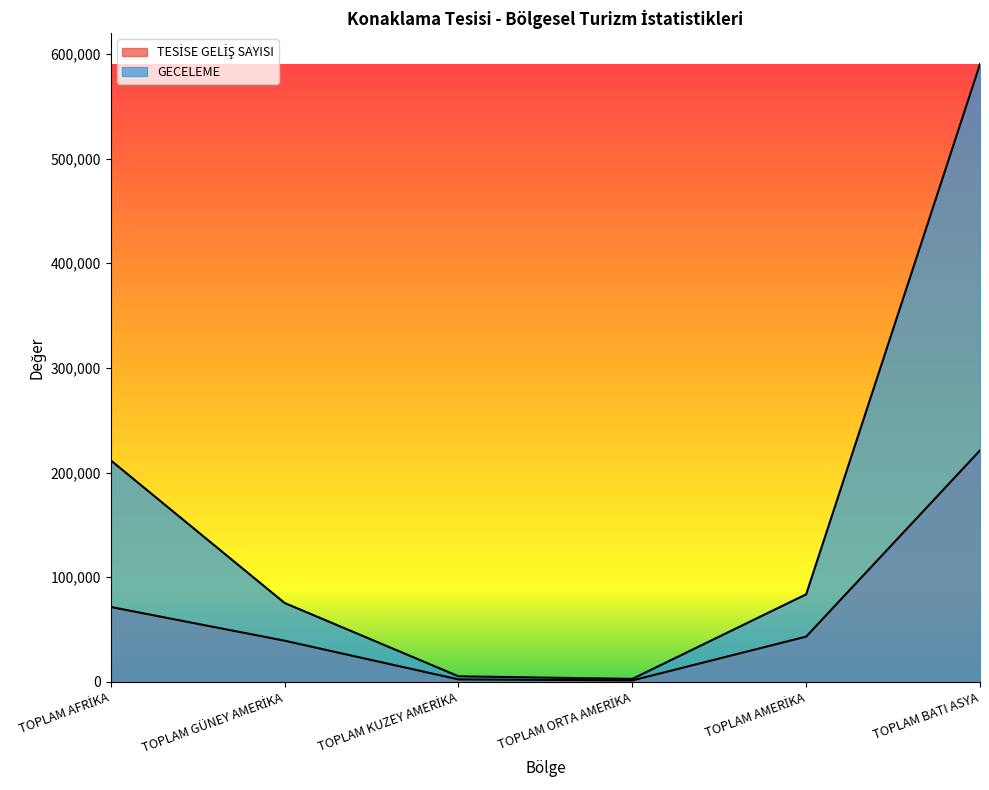

True or false: TESİSE GELİŞ SAYISI has a value of 1451 at TOPLAM ORTA AMERİKA.

True